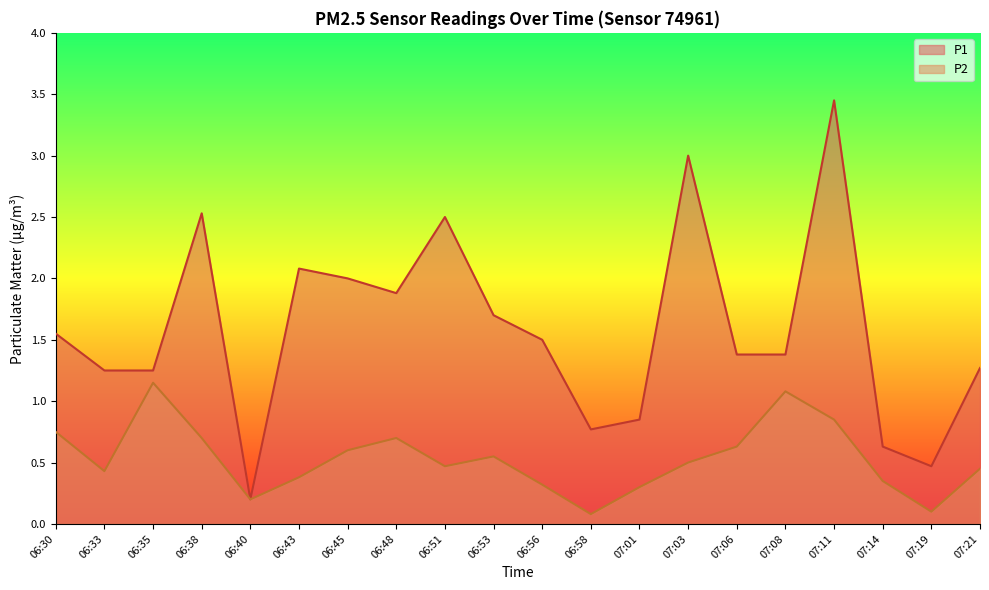

Is the value of P2 at 07:21 greater than the value of P1 at 06:33?

No